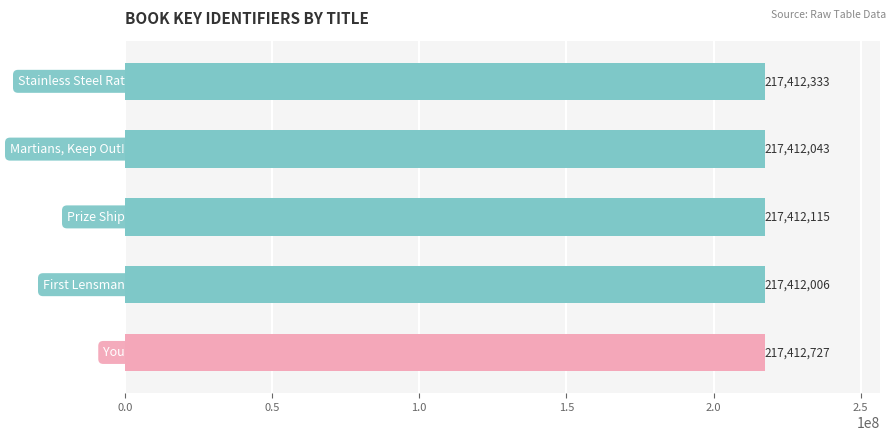

What is the average value?

217412245